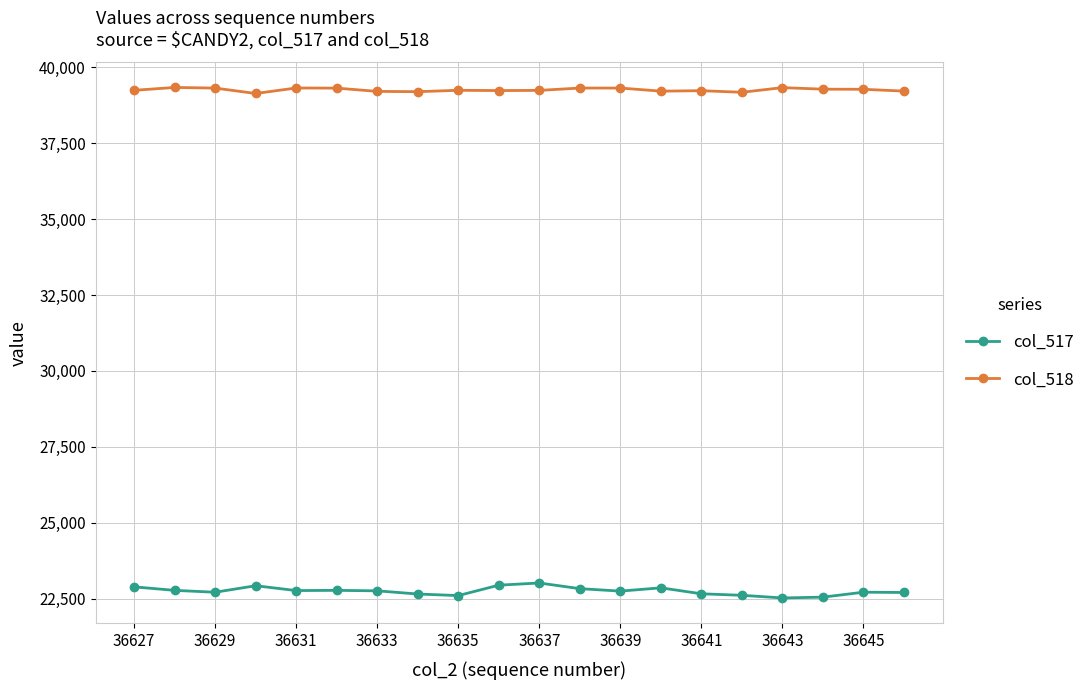

True or false: col_517 and col_518 intersect in this chart.

False